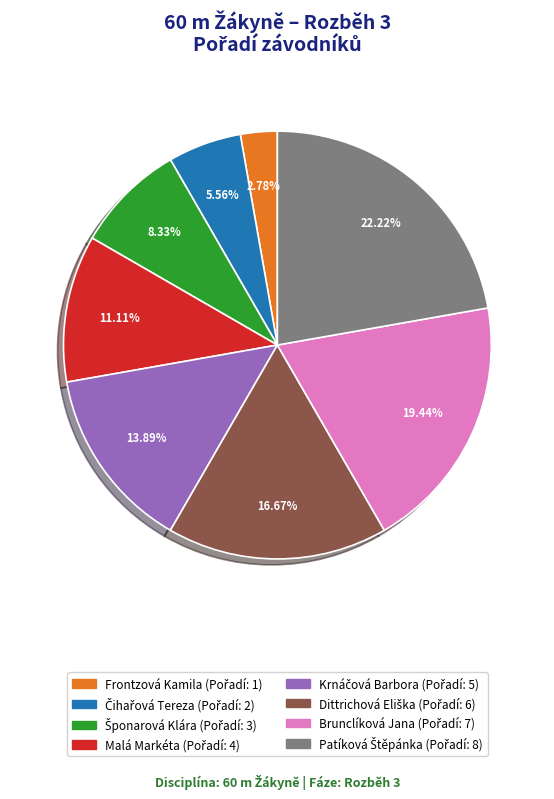

To the nearest percent, what is the difference between the largest and smallest slice percentages?

19%